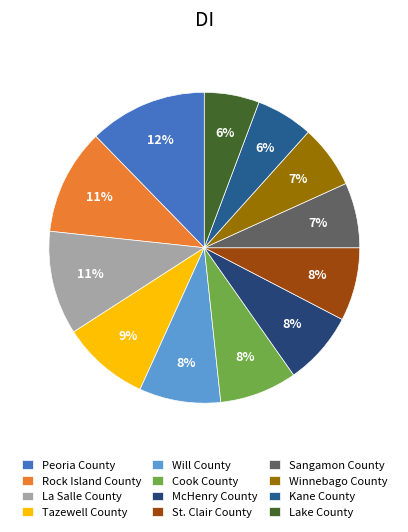

Is there any slice that represents more than half of the pie?

No